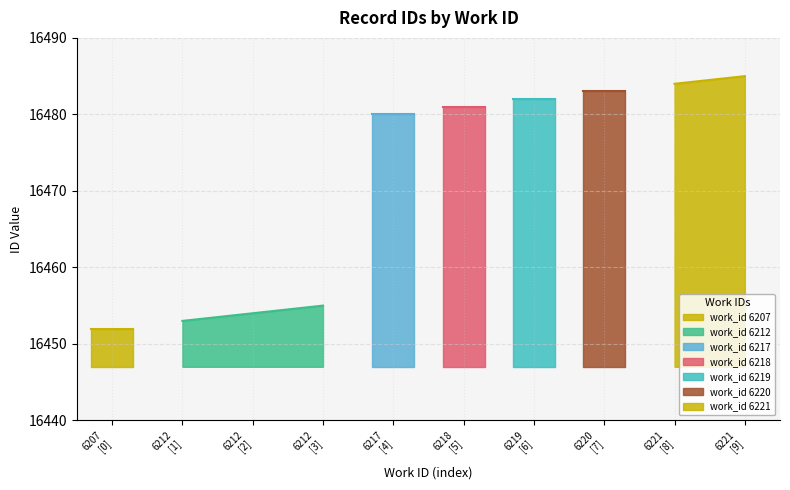

Does the chart display data point markers on the line(s)?

No